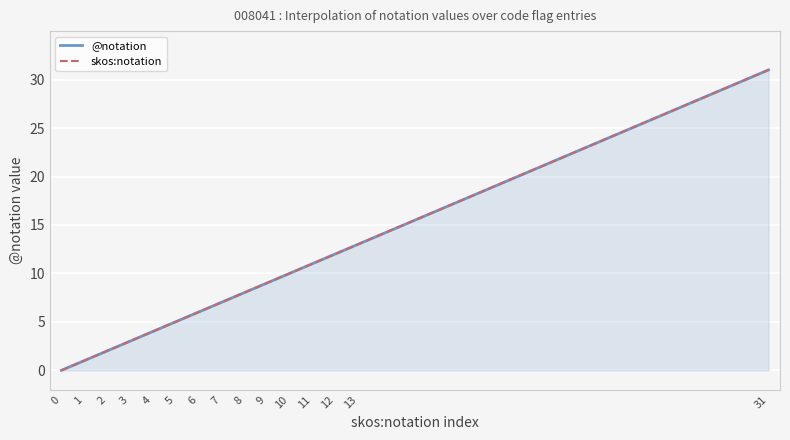

What is the difference between the maximum and second lowest values in the @notation series?

30